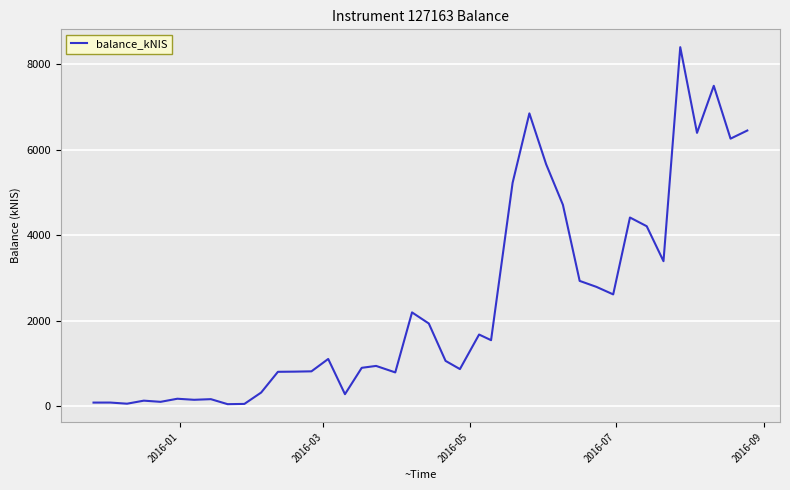

What is the difference between the maximum and minimum values?

8355.4